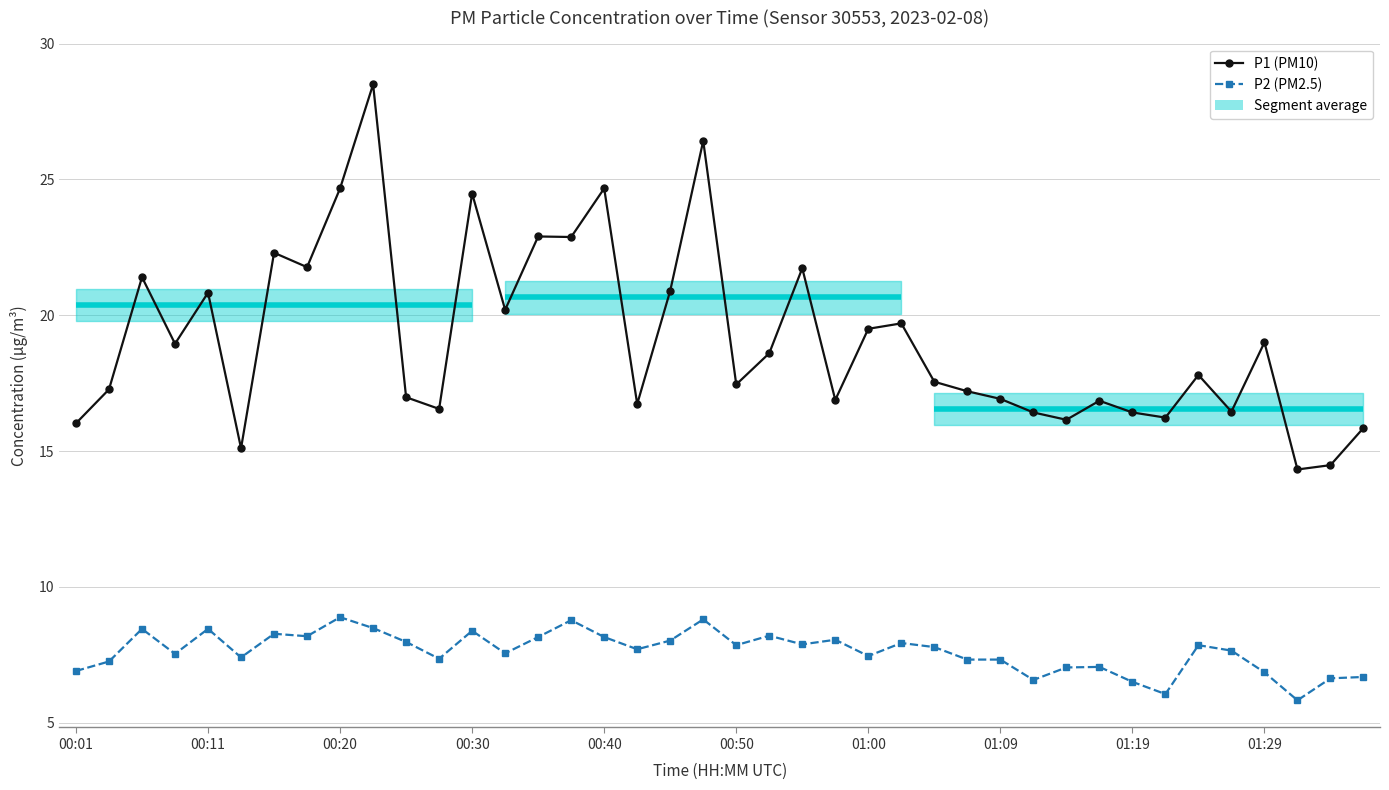

True or false: P2 (PM2.5) has a value of 8.2 at 21.

True